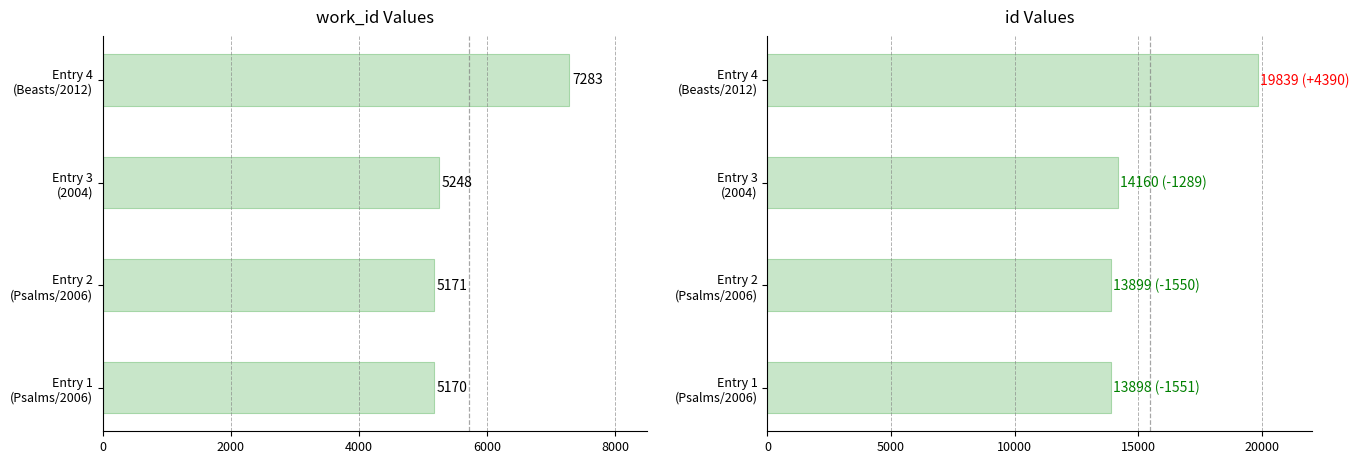

How many data points in work_id are above 5248?

1